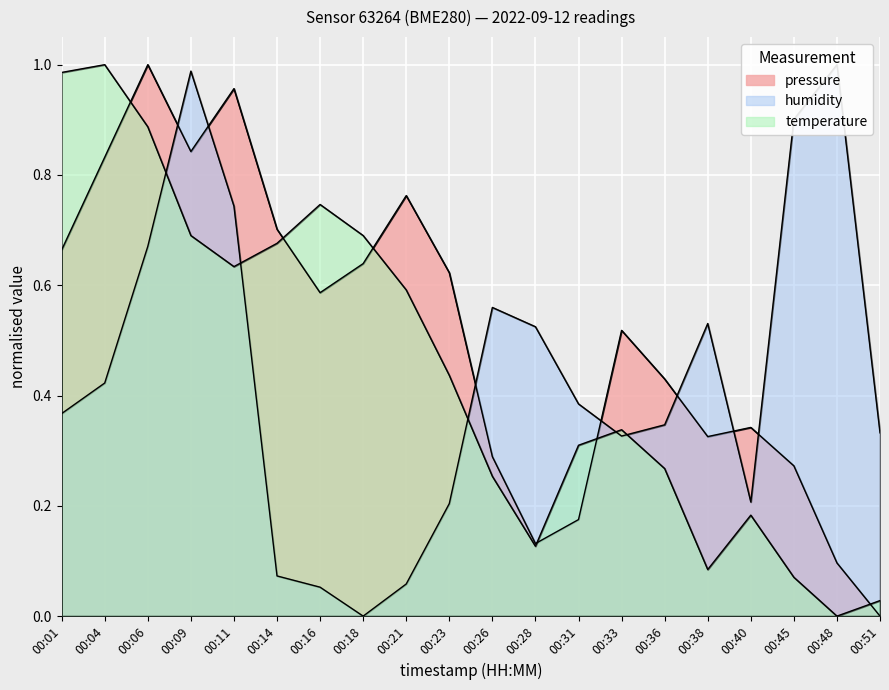

Which series ends up on top after the final intersection of pressure and temperature?

temperature